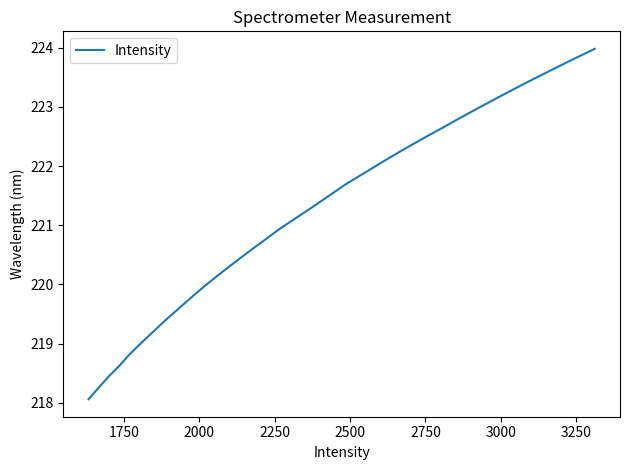

What is the smallest value displayed?

218.1